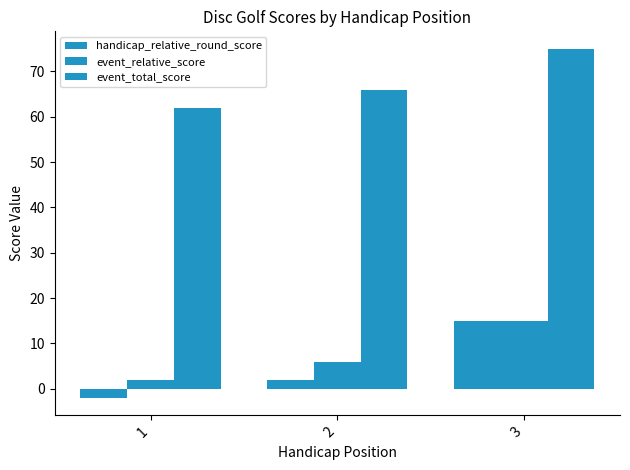

Rank the series by their maximum value, from highest to lowest.

event_total_score, handicap_relative_round_score, event_relative_score